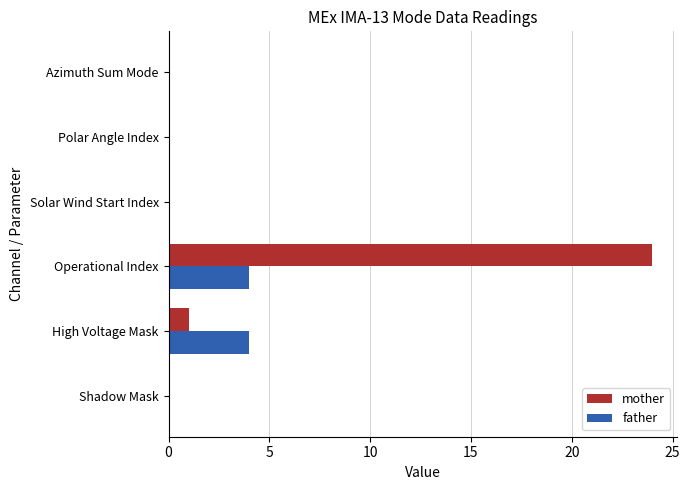

Where is mother nearest to the value 12?

High Voltage Mask